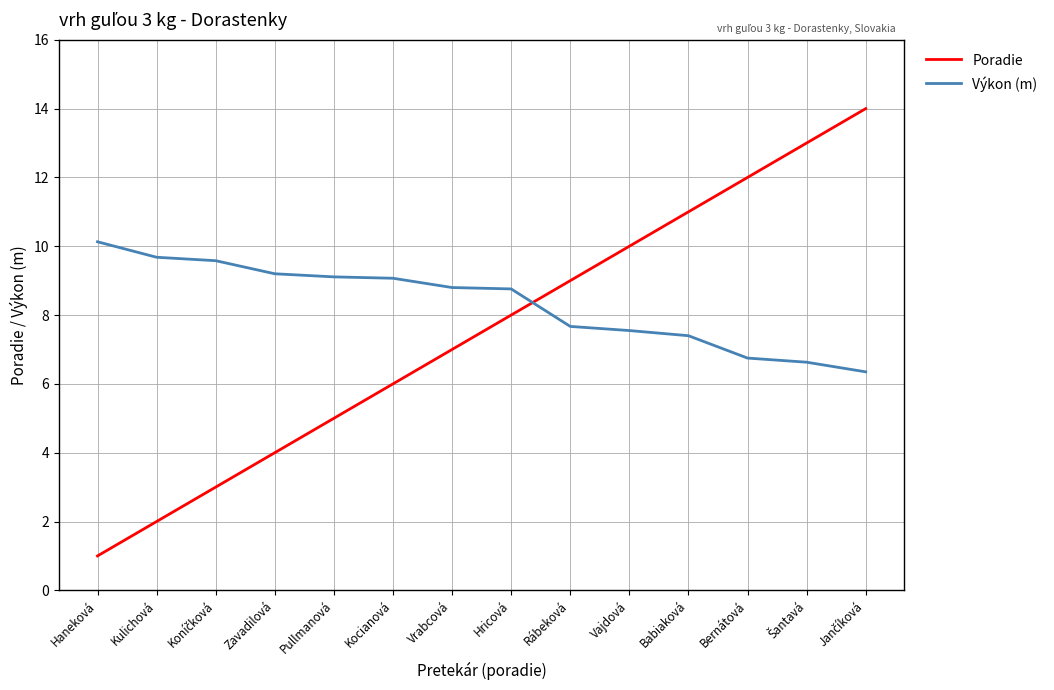

List the series in order of their overall mean, highest first.

Výkon (m), Poradie